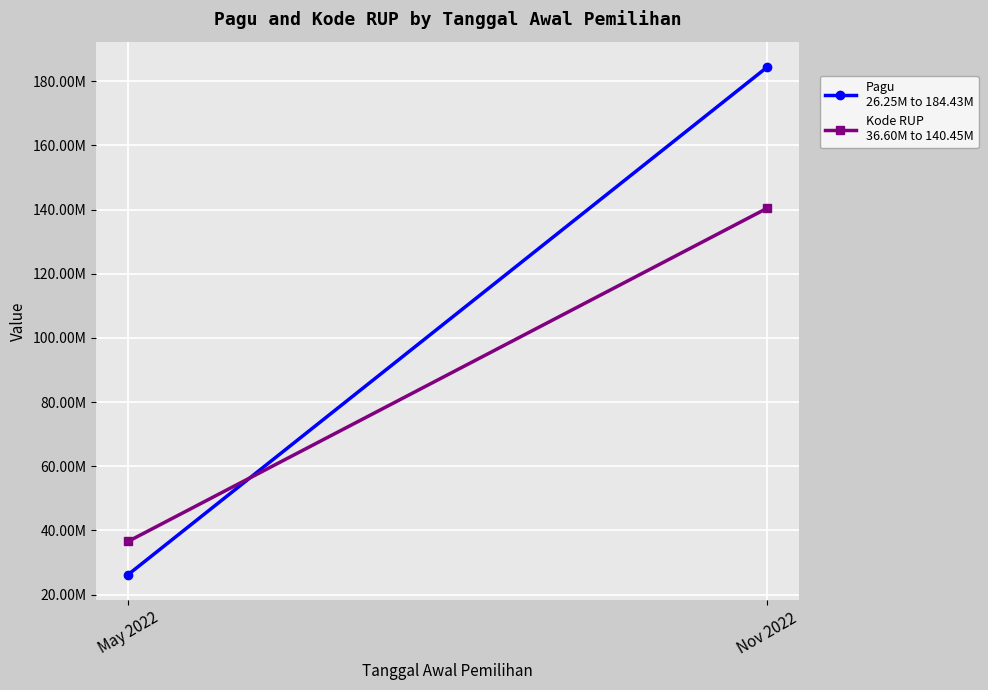

Reading left to right, list all the values displayed in this chart.

Pagu
26.25M to 184.43M: May 2022=26250000	Nov 2022=184426100
Kode RUP
36.60M to 140.45M: May 2022=36597618	Nov 2022=140451254